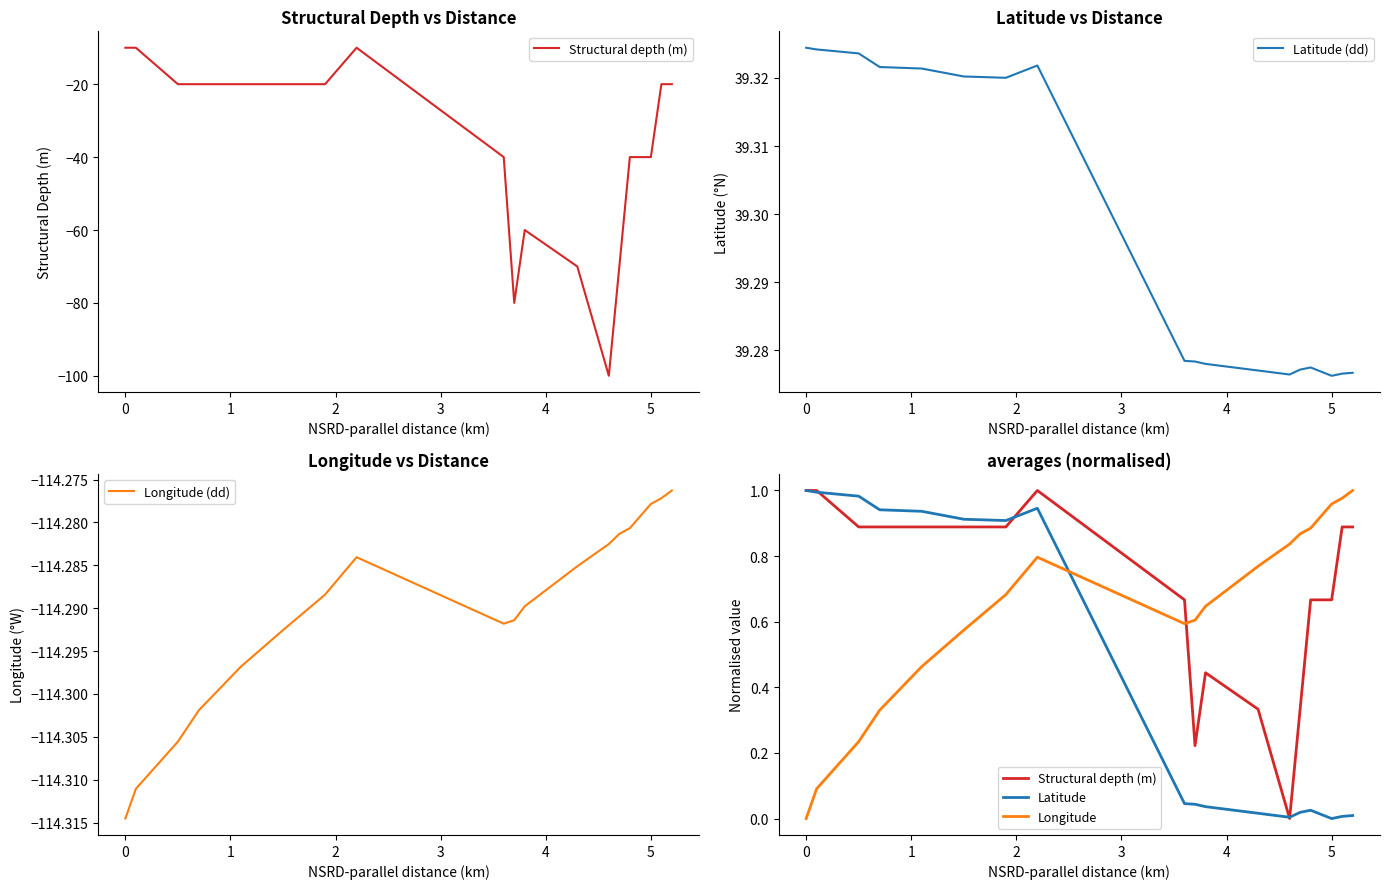

The value of Structural depth (m) at 4 is 0.2. True or false?

False